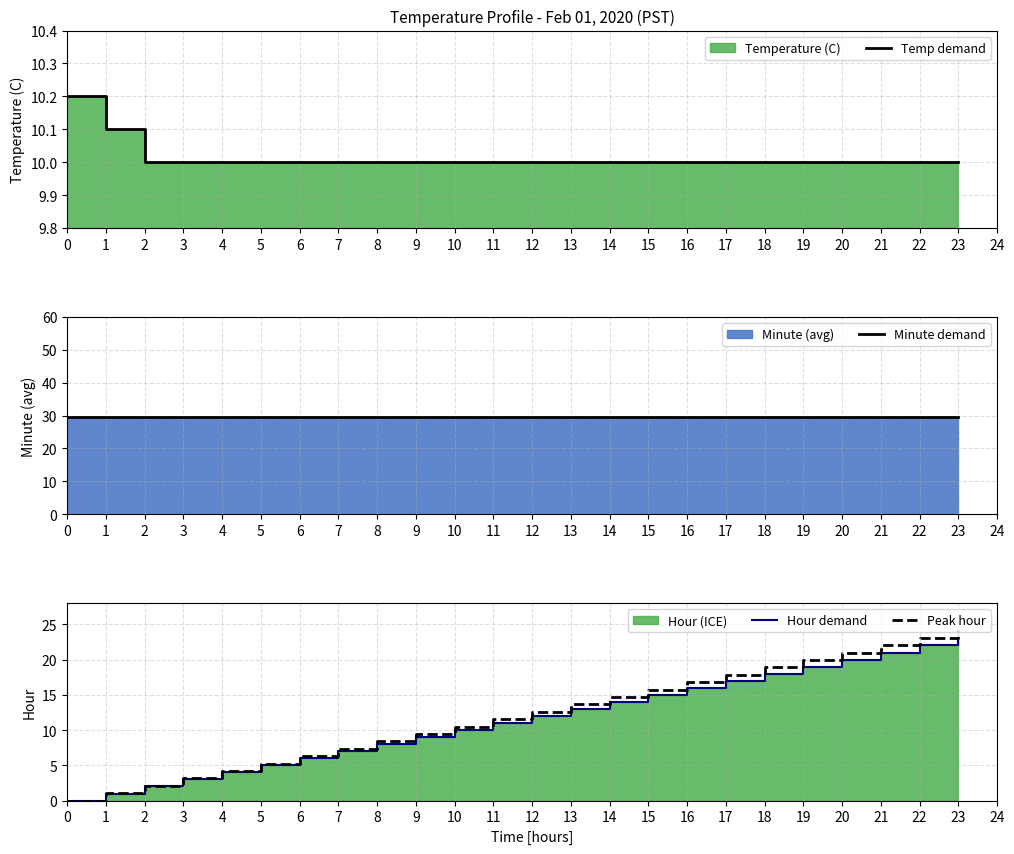

True or false: Hour demand and Temp demand intersect in this chart.

False